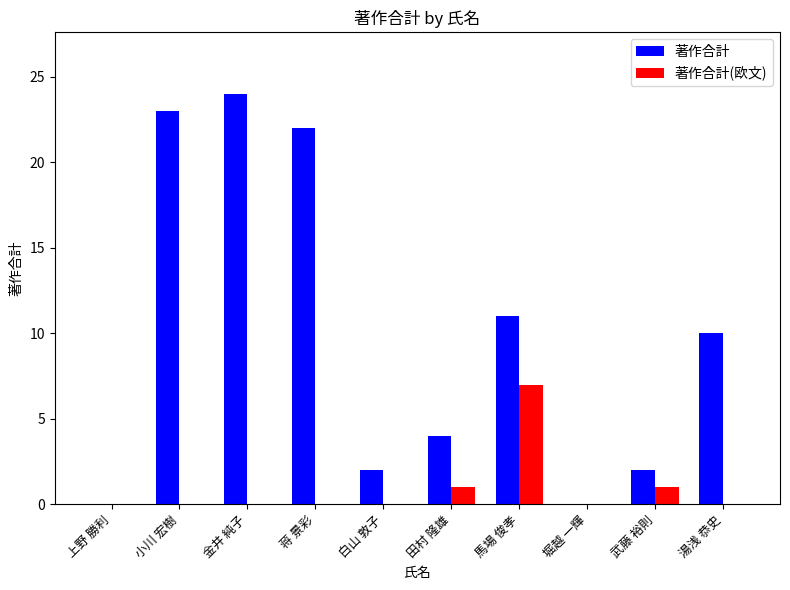

The value of 著作合計 at 金井 純子 is 24. True or false?

True